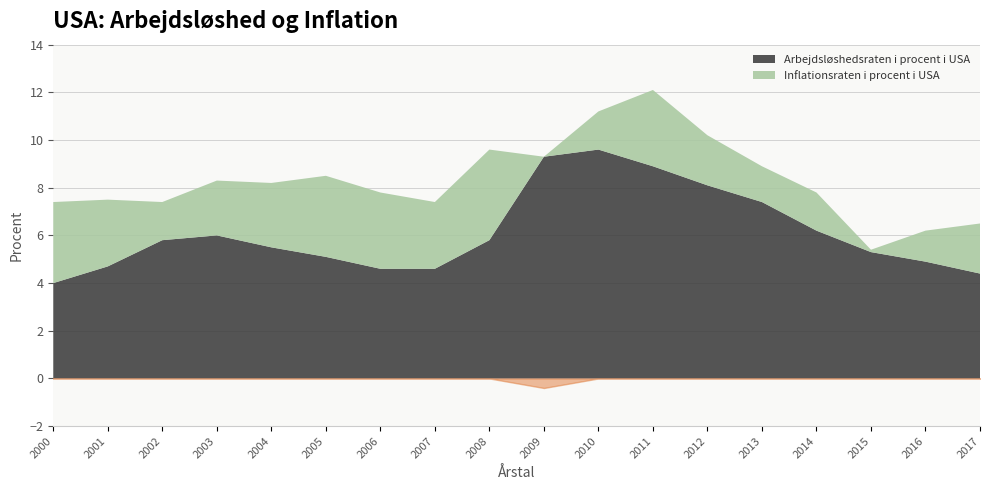

Rank the series by their average value, from highest to lowest.

Arbejdsløshedsraten i procent i USA, Inflationsraten i procent i USA